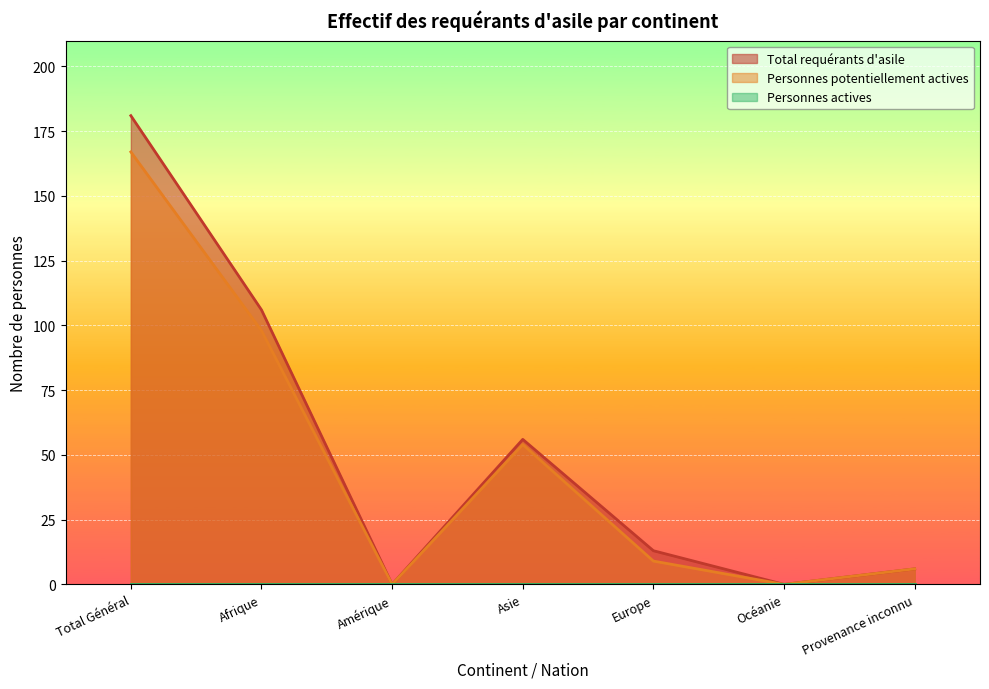

Between Afrique and Asie, which is larger?

Afrique